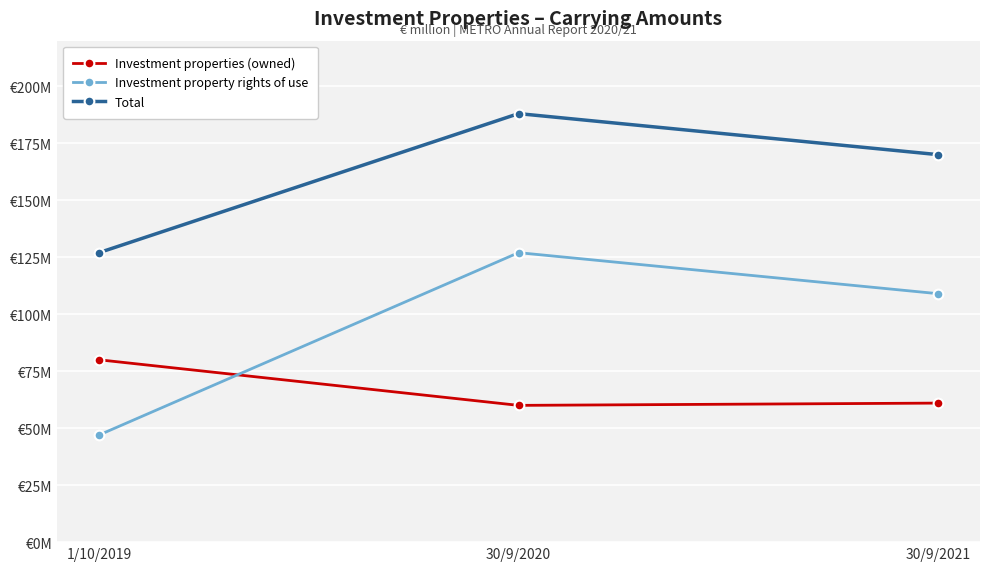

What is the highest value of the Total series?

188